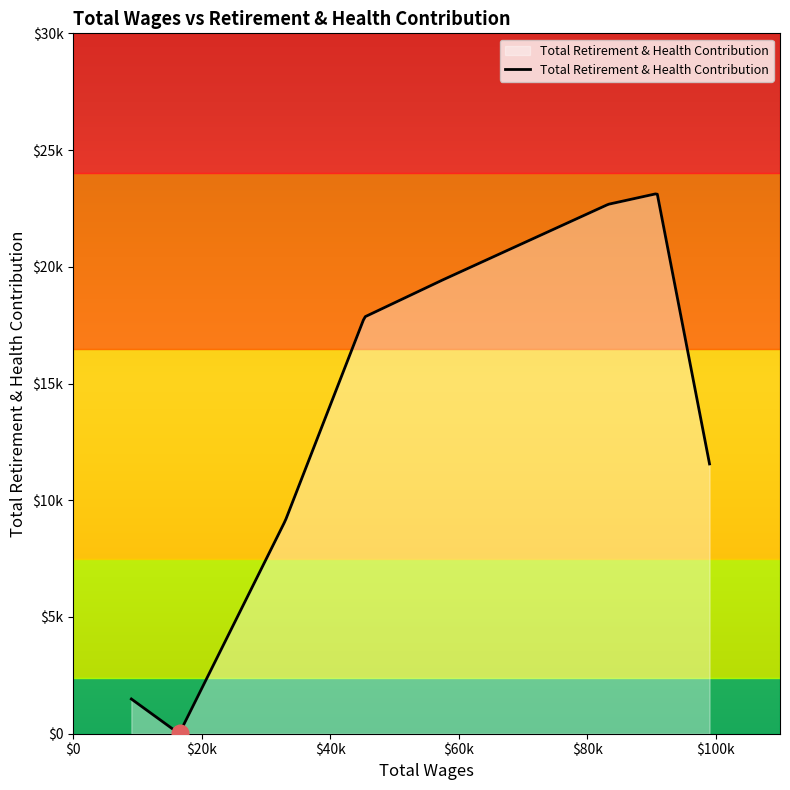

Does the chart have visible grid lines?

No